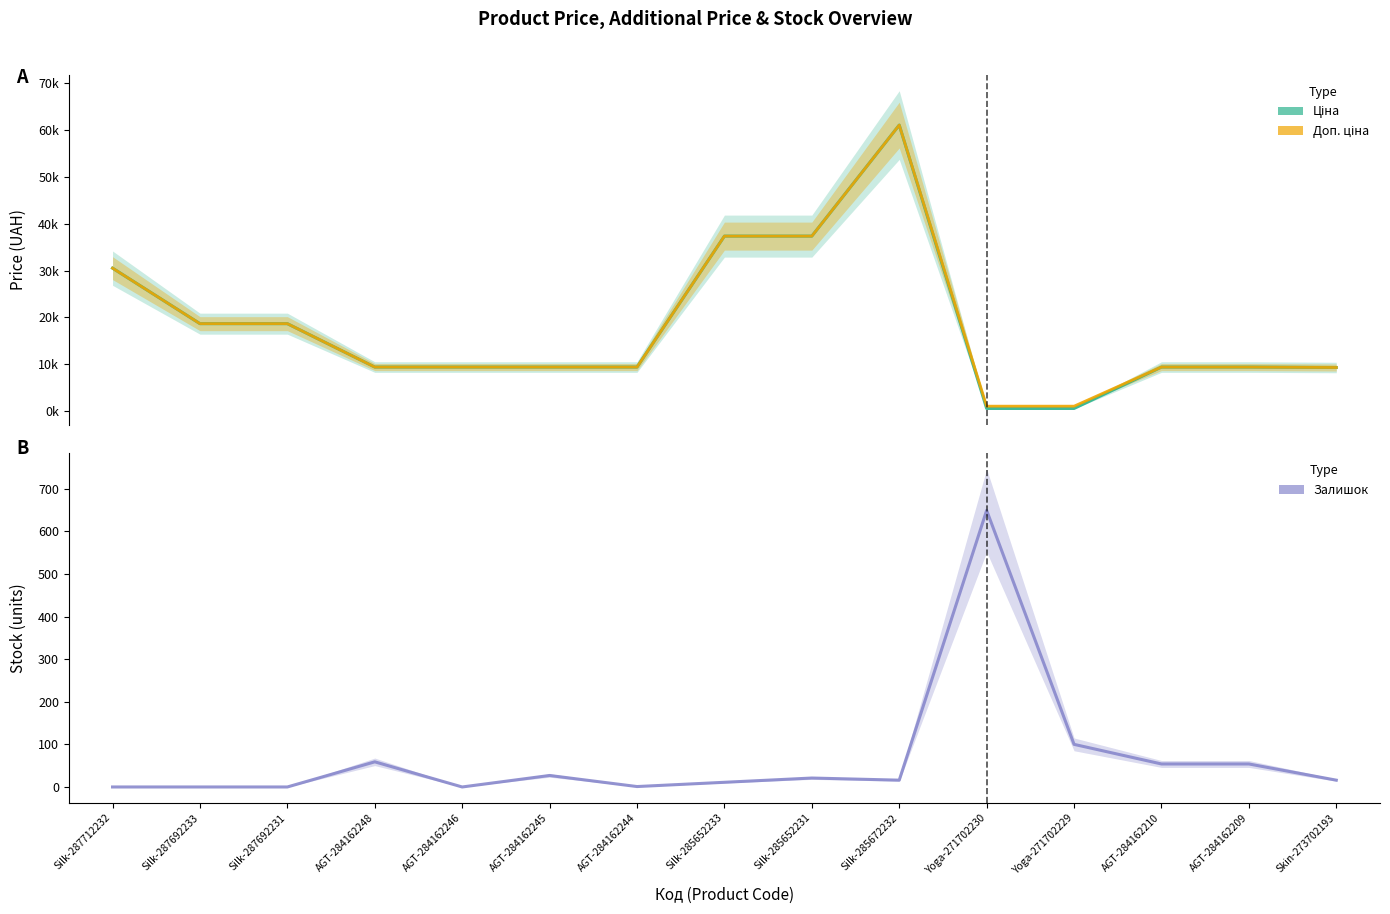

Is it true that Залишок equals 27.0 at AGT-284162245?

True